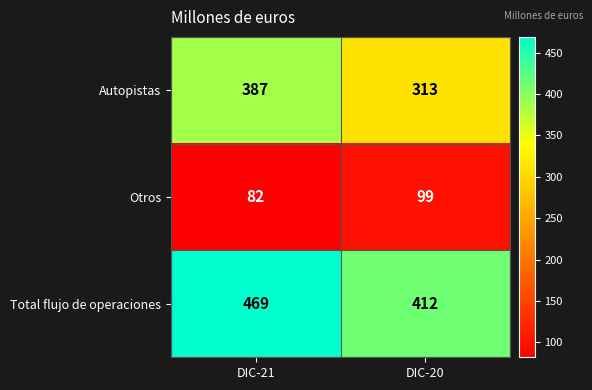

What is the sum of all Autopistas values?

700